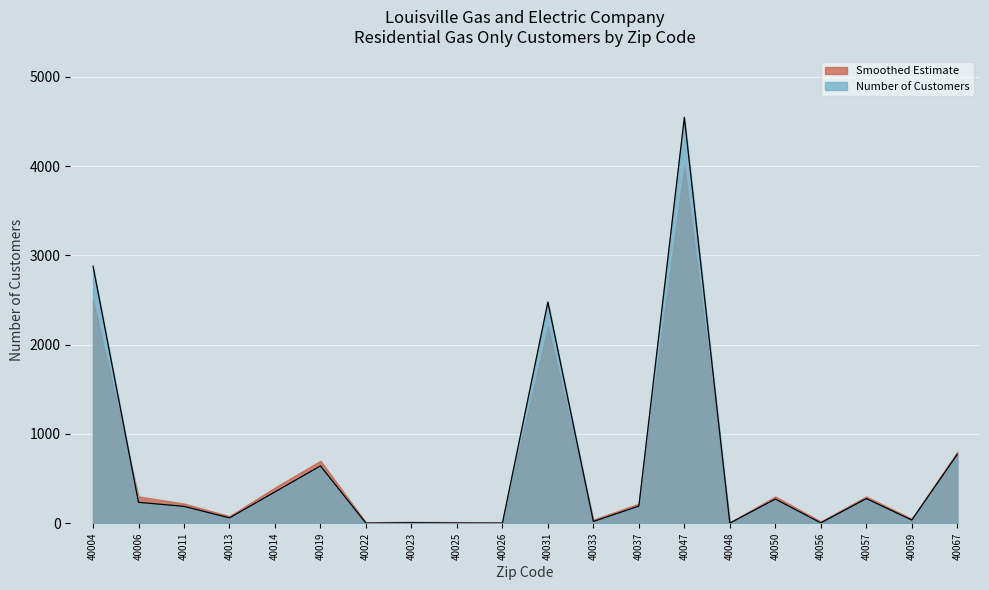

What is the difference between the second highest and minimum values?

2878